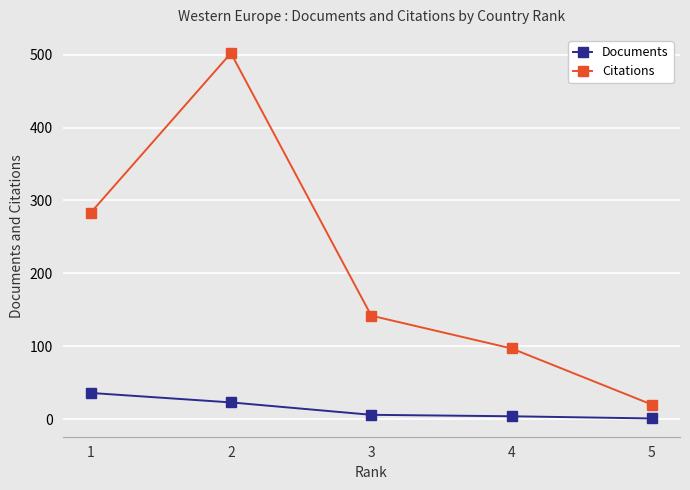

True or false: Documents and Citations intersect in this chart.

False